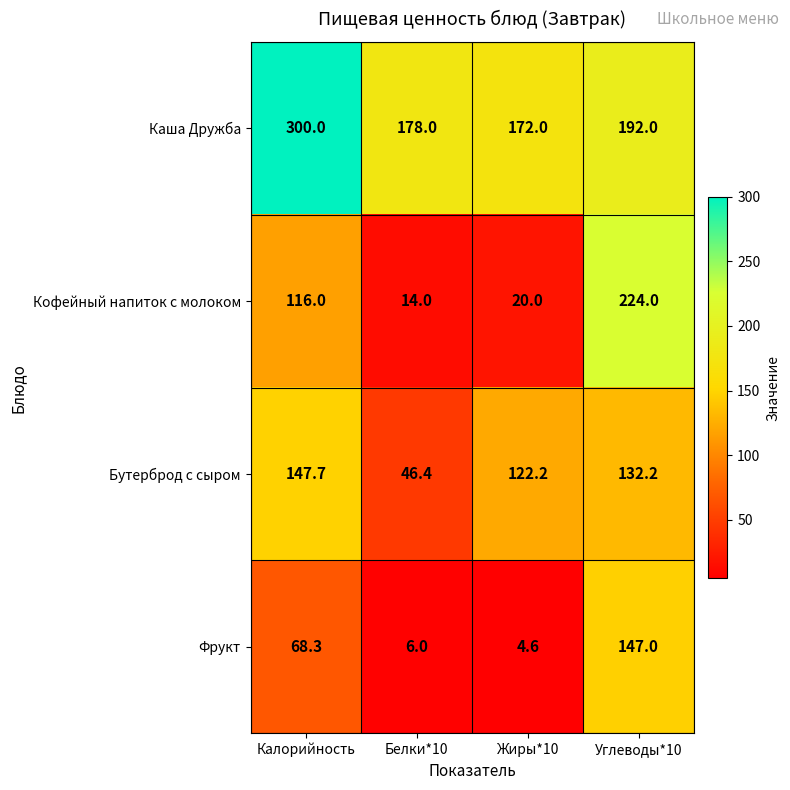

At which category does the chart reach its peak across all series?

Калорийность